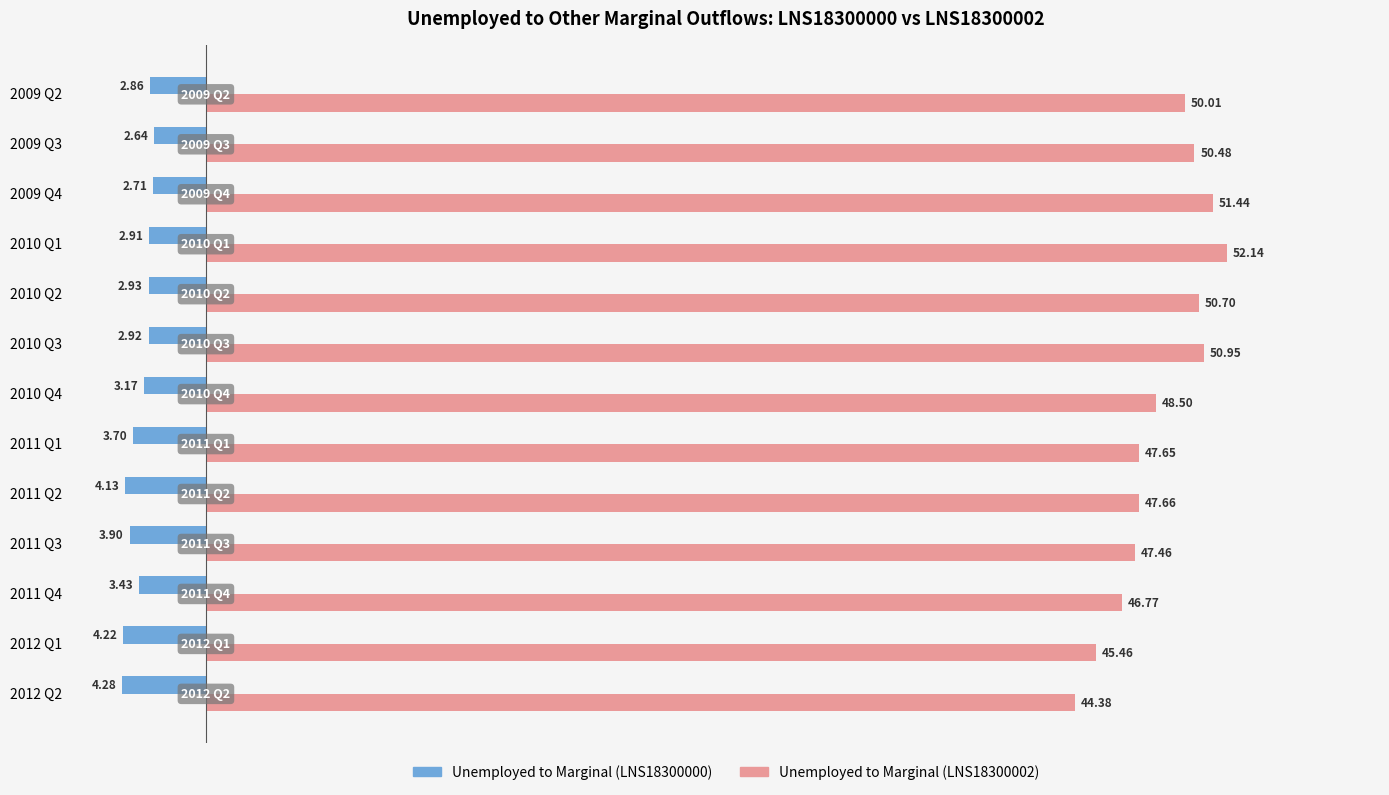

At which category is the sum across all series the highest?

2010 Q1